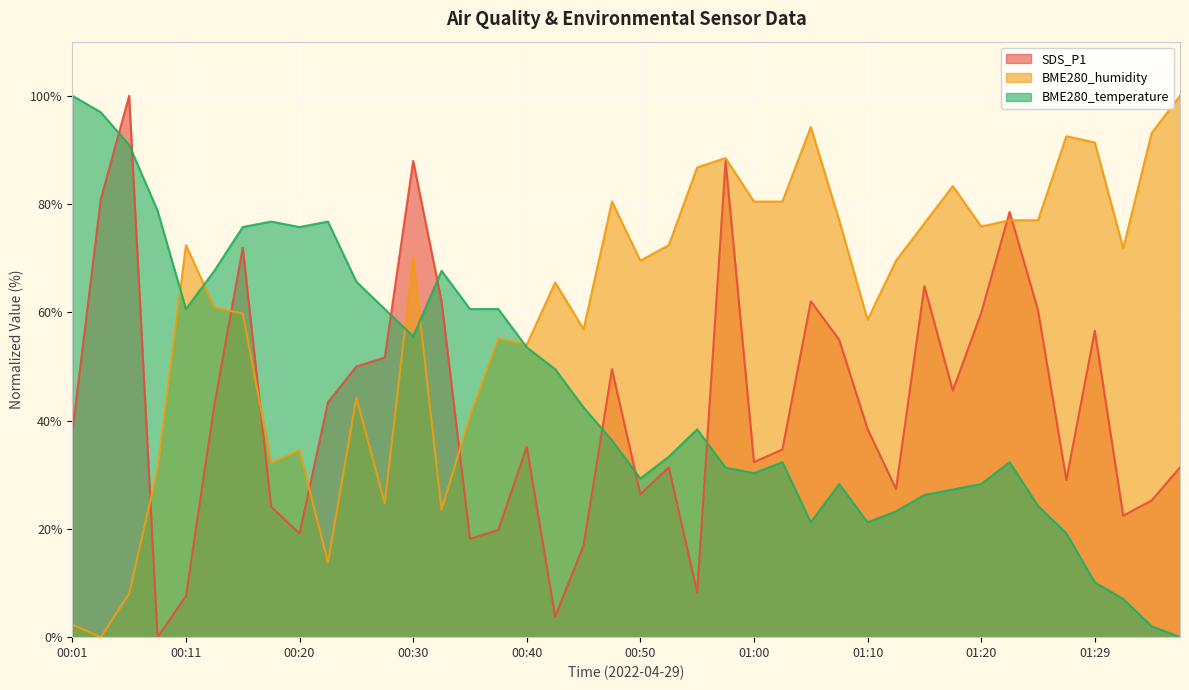

What position from the right is 00:35?

26